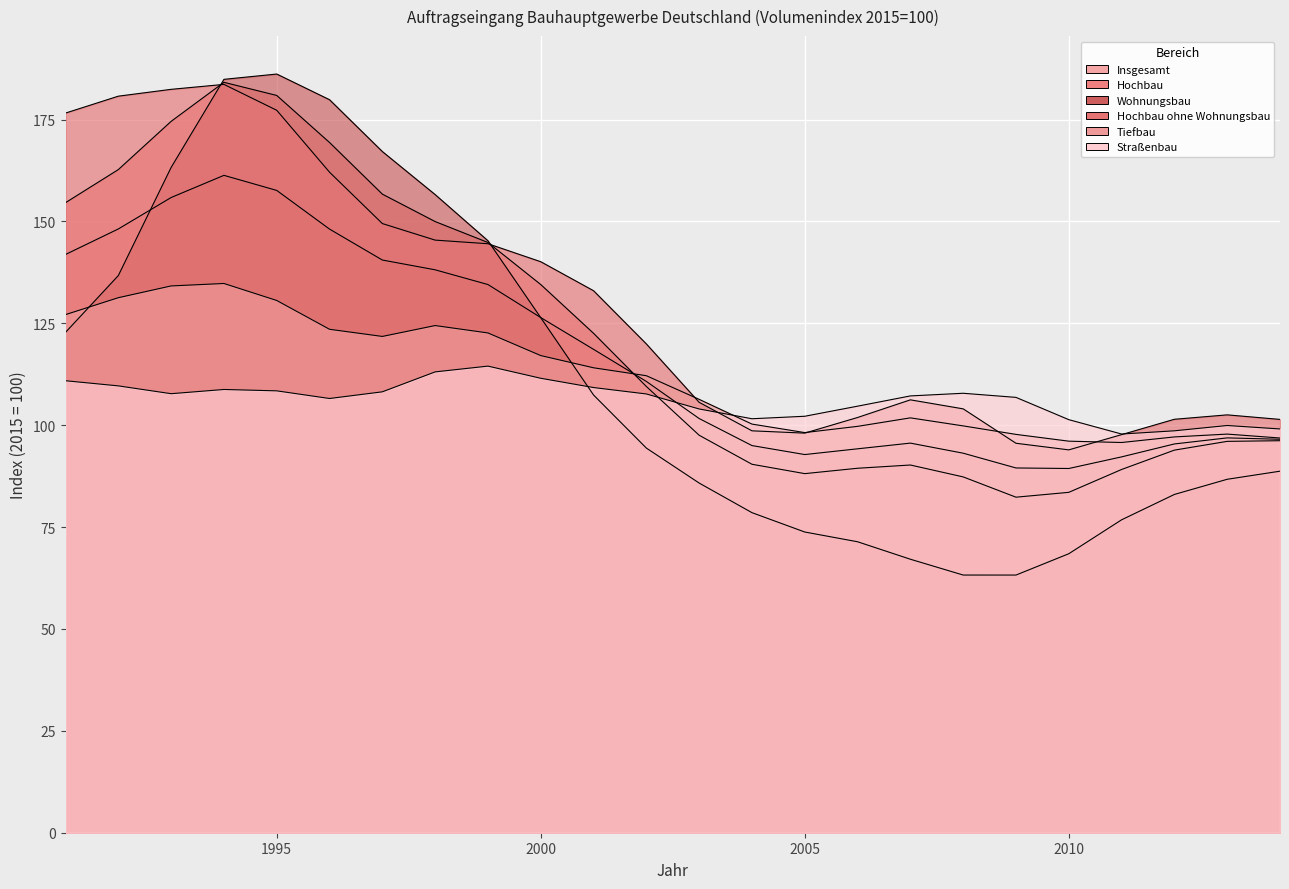

Which label corresponds to the smallest value in the chart?

2009